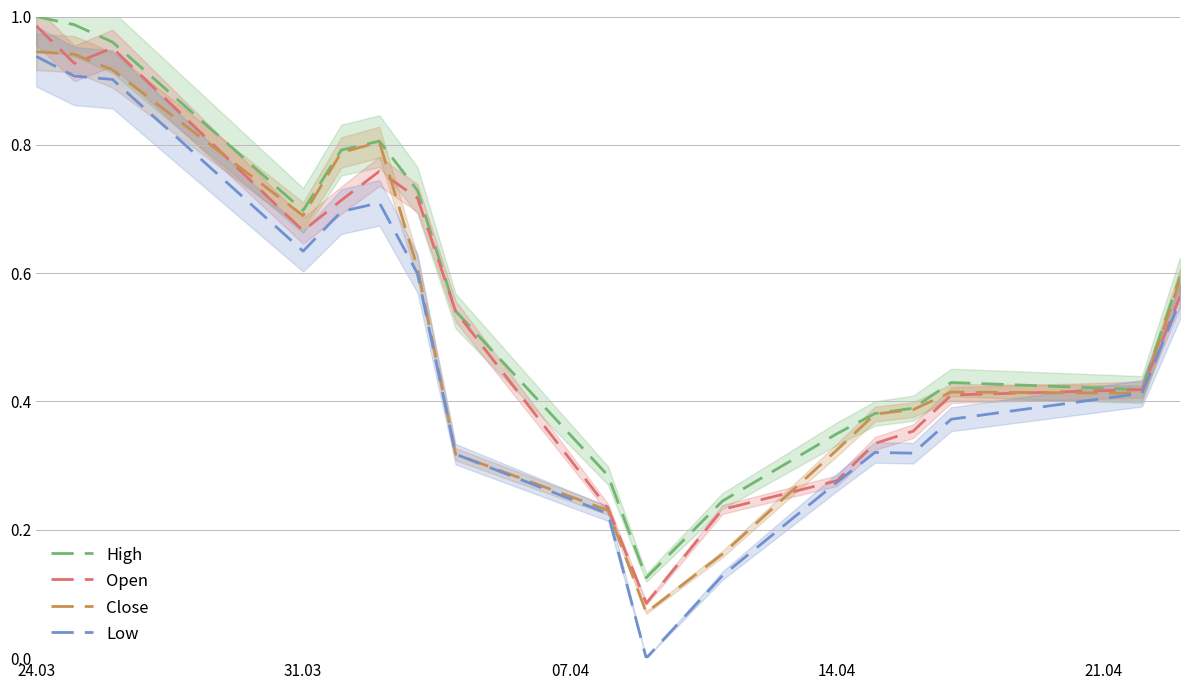

Which category has the highest value in the Open series?

24.03